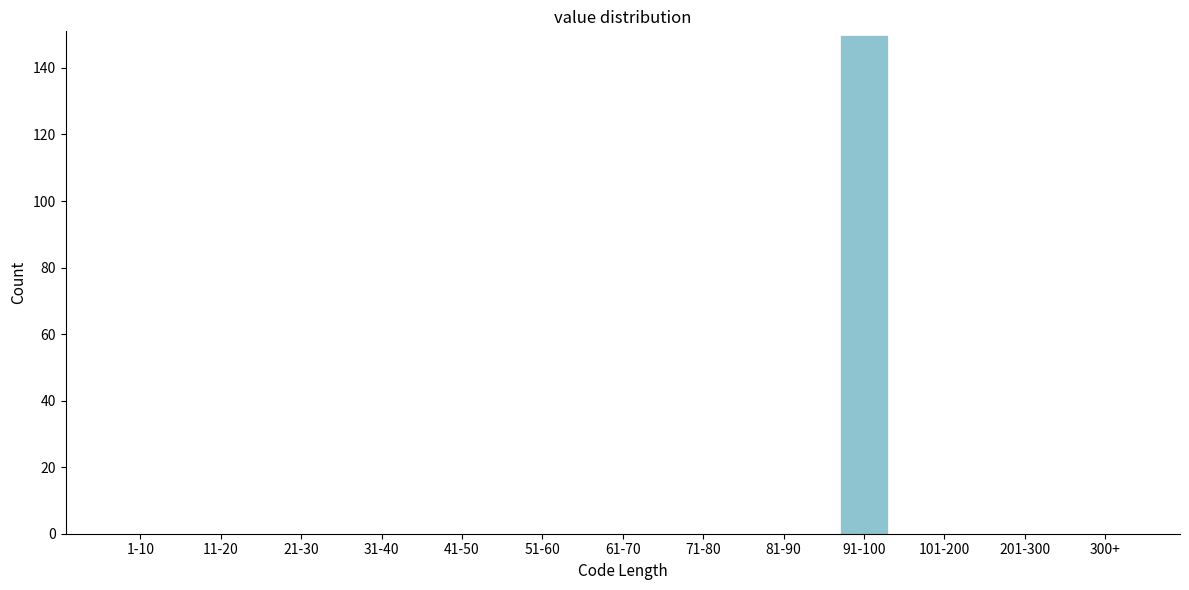

Reading left to right, transcribe all the data shown in this chart.

1-10=0	11-20=0	21-30=0	31-40=0	41-50=0	51-60=0	61-70=0	71-80=0	81-90=0	91-100=150	101-200=0	201-300=0	300+=0